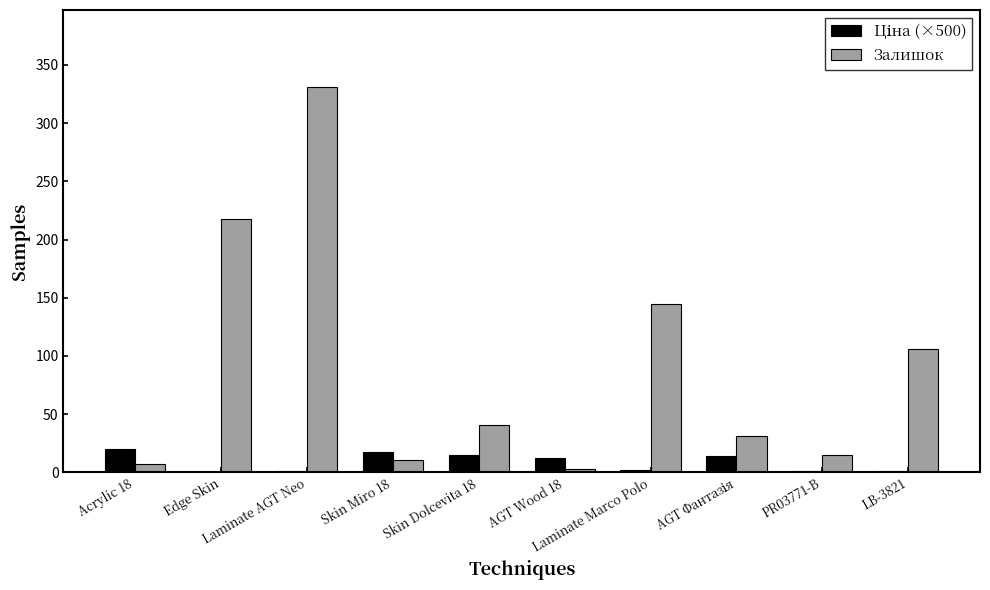

Which series has the largest total across all categories?

Залишок